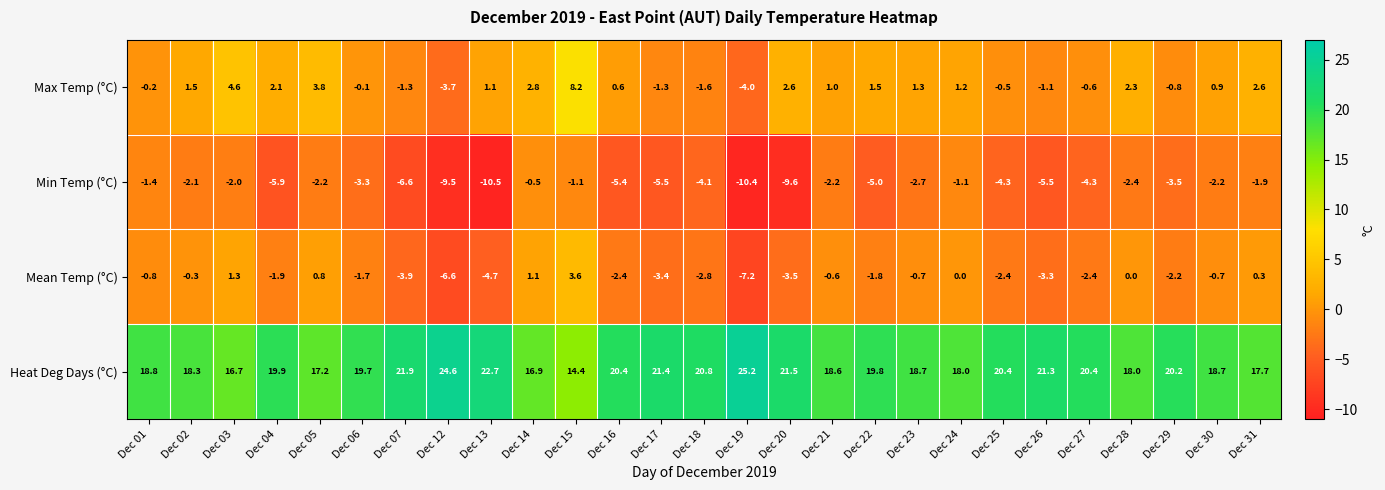

What value does the Heat Deg Days (°C) series have at Dec 28?

18.0